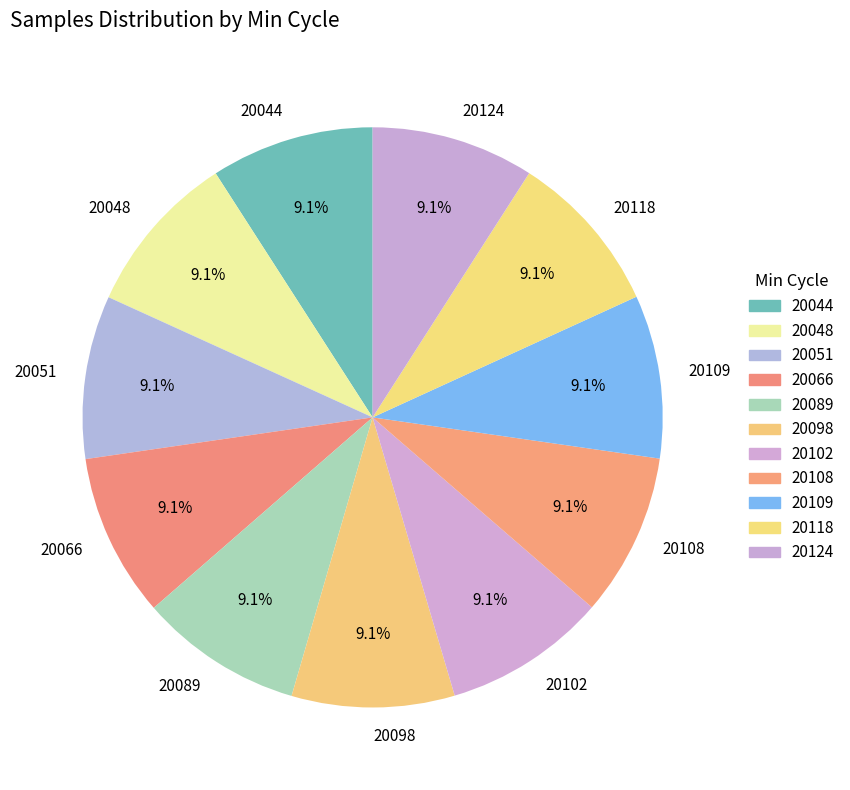

What percentage is NOT represented by 20102?

90.9%